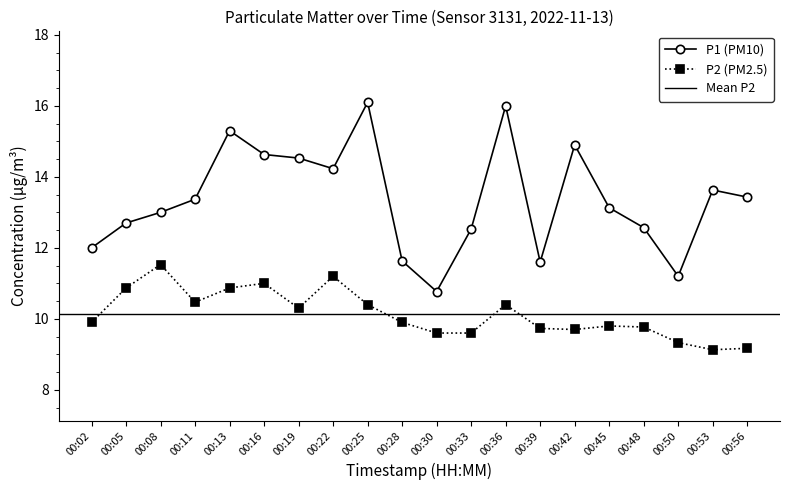

Rank the categories by P2 value from highest to lowest.

00:08, 00:22, 00:16, 00:05, 00:13, 00:11, 00:25, 00:36, 00:19, 00:02, 00:28, 00:45, 00:48, 00:39, 00:42, 00:30, 00:33, 00:50, 00:56, 00:53